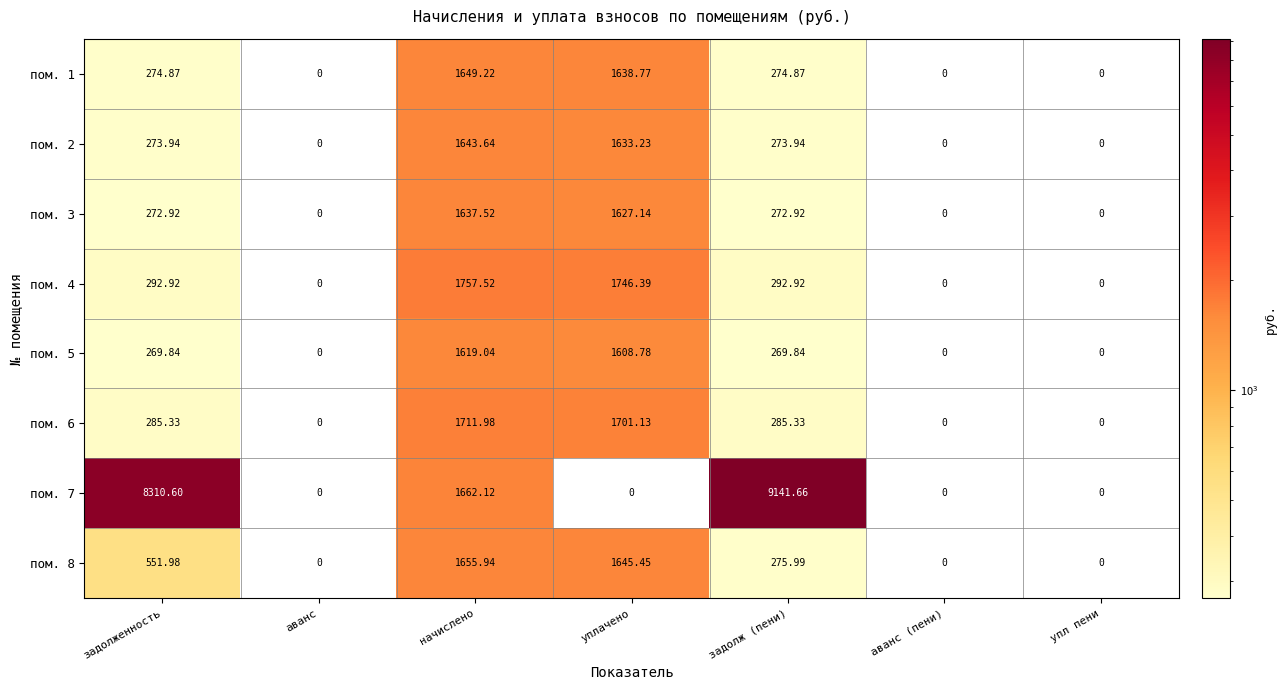

How many data points in пом. 3 are less than 272?

3